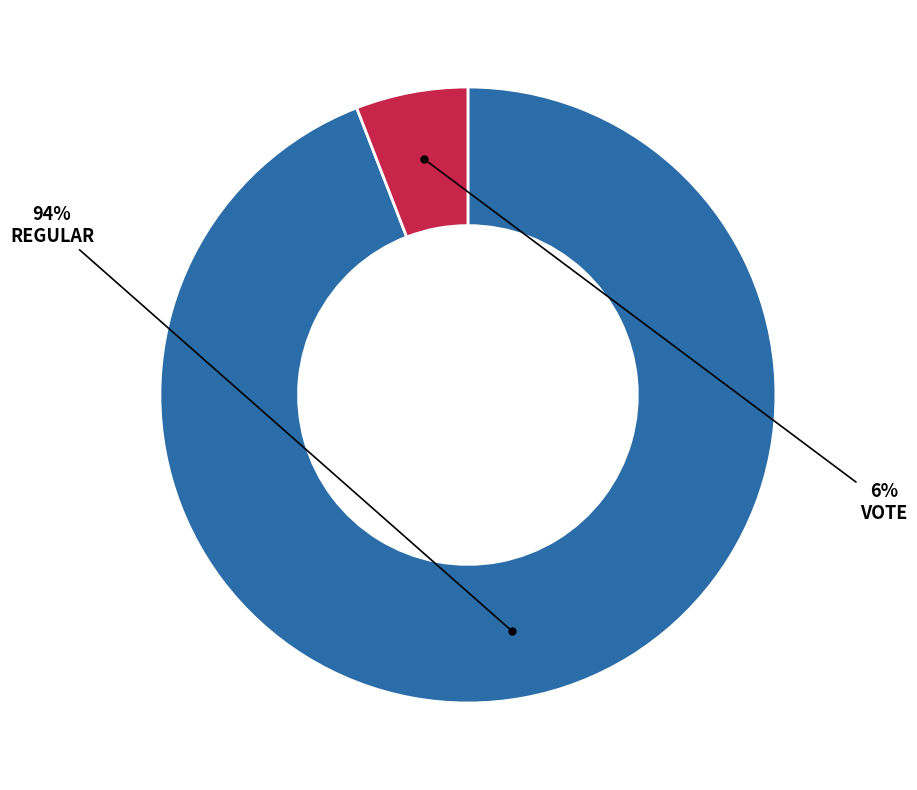

To the nearest percent, what is the average slice percentage?

50%